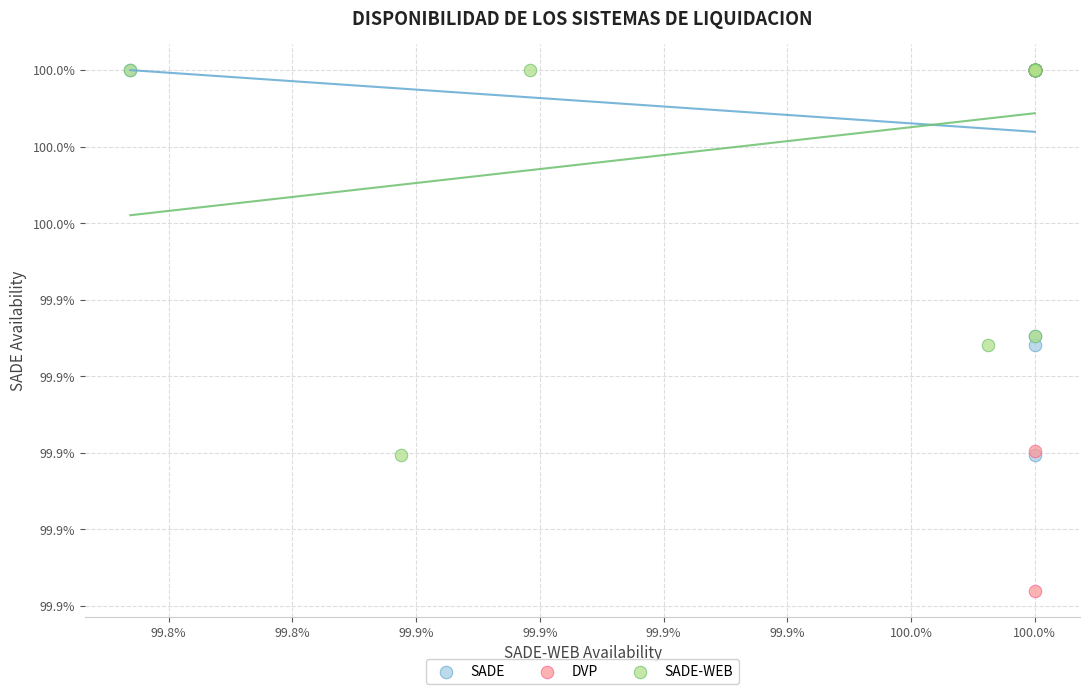

What are all the series names shown in the legend?

SADE, DVP, SADE-WEB